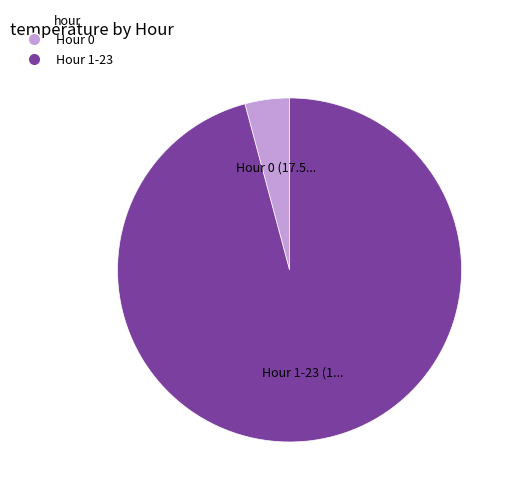

Is there any slice that represents more than half of the pie?

Yes